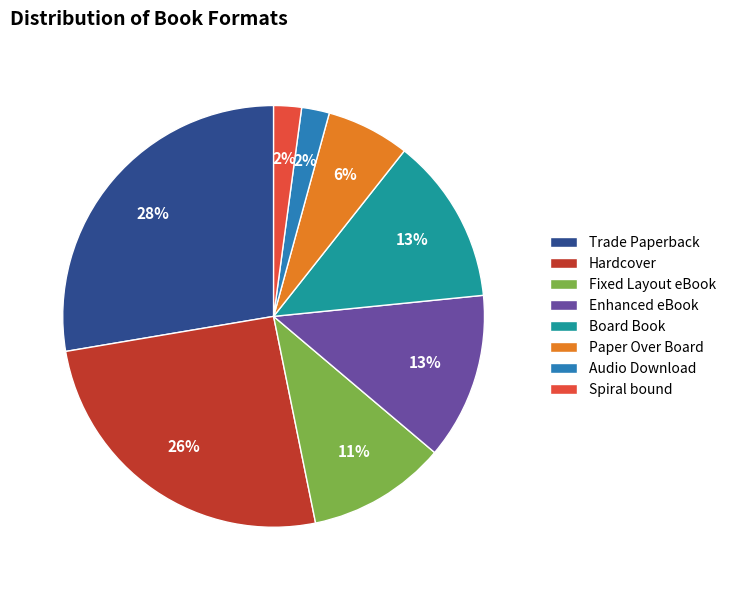

To the nearest percent, what is the difference between the Fixed Layout eBook and Board Book slice percentages?

2%